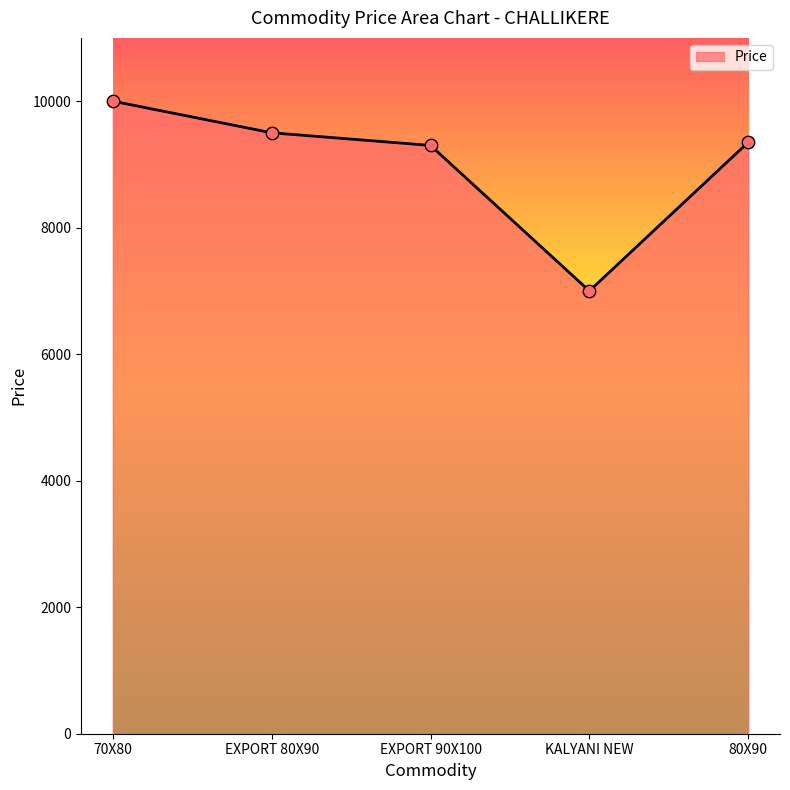

What is the change in value from 70X80 to EXPORT 80X90?

-500